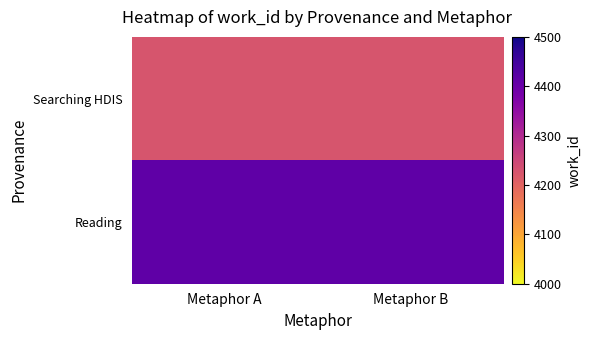

Which has a higher value, Metaphor A or Metaphor B?

Metaphor A